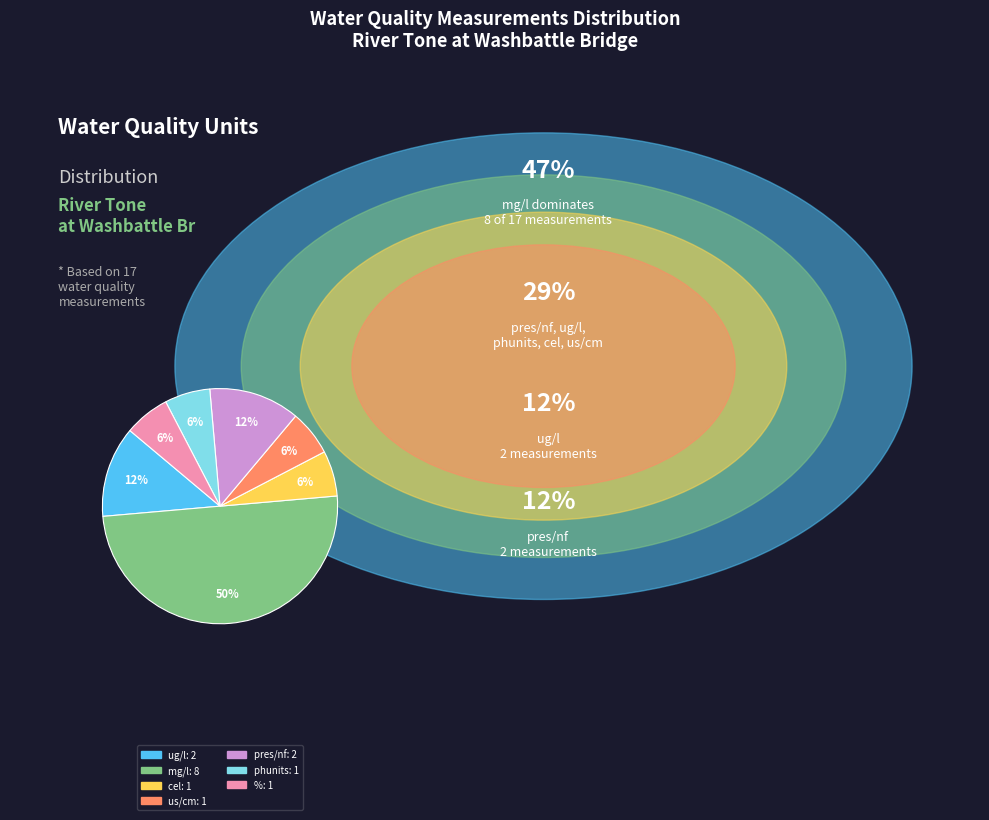

To the nearest percent, what is the average slice percentage?

14%